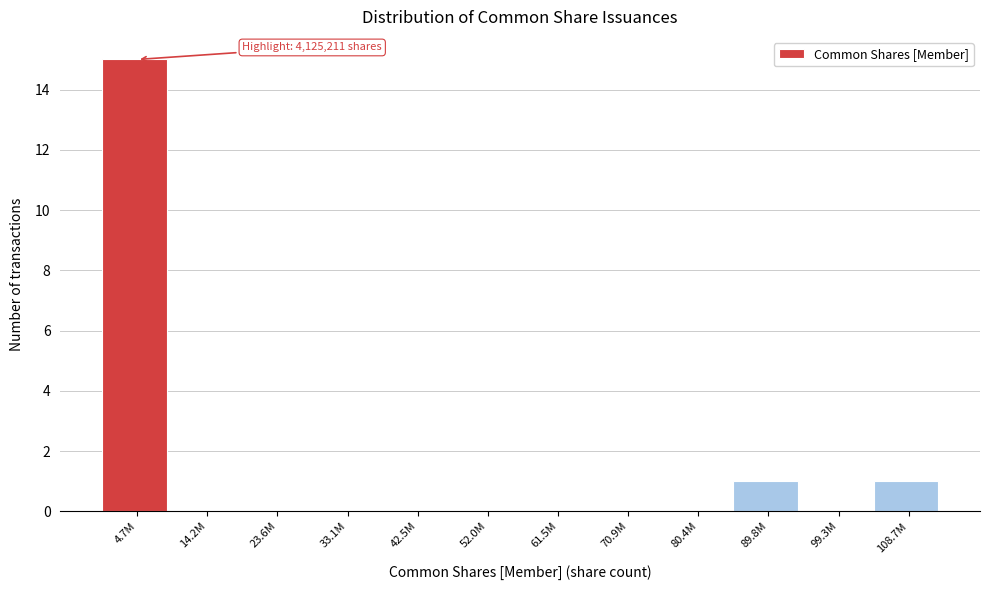

Reading left to right, list all the values displayed in this chart.

4.7M=15	14.2M=0	23.6M=0	33.1M=0	42.5M=0	52.0M=0	61.5M=0	70.9M=0	80.4M=0	89.8M=1	99.3M=0	108.7M=1